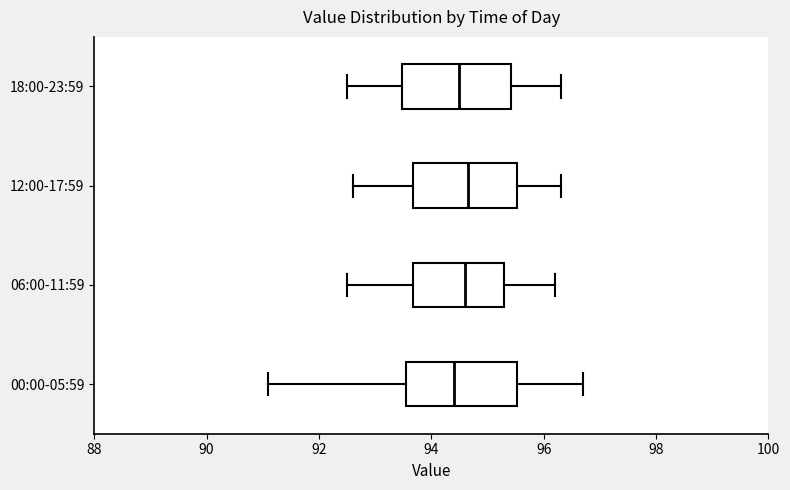

Reading bottom to top, transcribe this box plot: for each box, give where its median line is, the range the box spans, and where its two whiskers end, as read against the x-axis. The values are not printed on the chart, so give them approximately, as read against the axis.

00:00-05:59: median 94.4, box 93.6 to 95.6, whiskers 91.2 to 96.8
06:00-11:59: median 94.6, box 93.6 to 95.4, whiskers 92.6 to 96.2
12:00-17:59: median 94.6, box 93.6 to 95.6, whiskers 92.6 to 96.4
18:00-23:59: median 94.6, box 93.4 to 95.4, whiskers 92.6 to 96.4